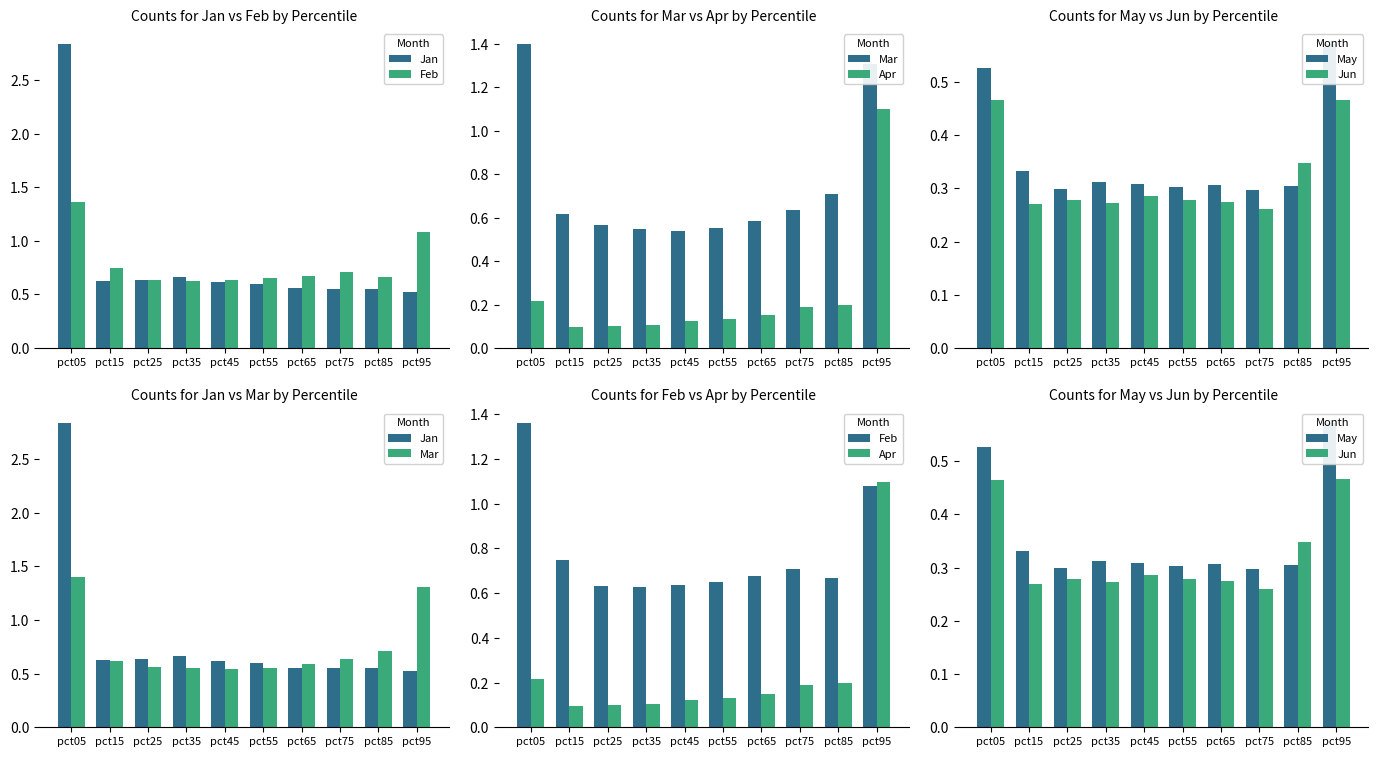

Which series changed the most between pct45 and pct55?

Jan